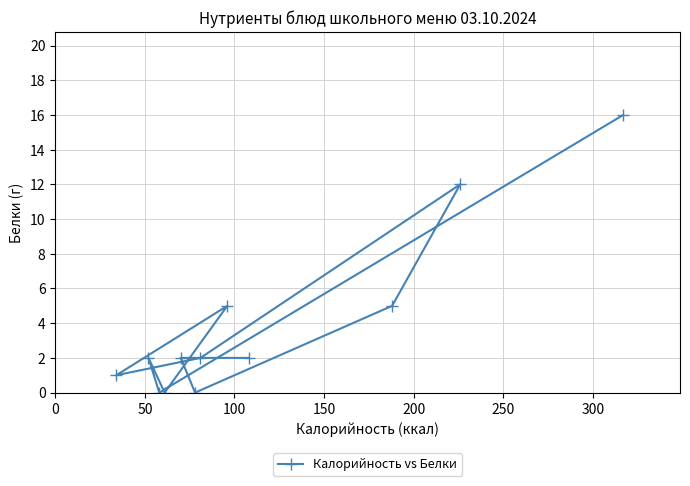

What is the average value?

4